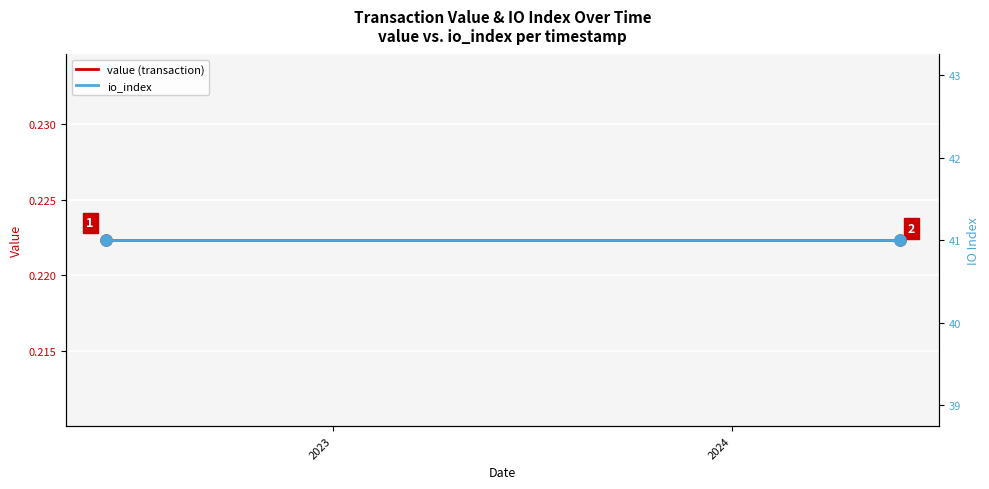

How many lines are shown in the chart?

2